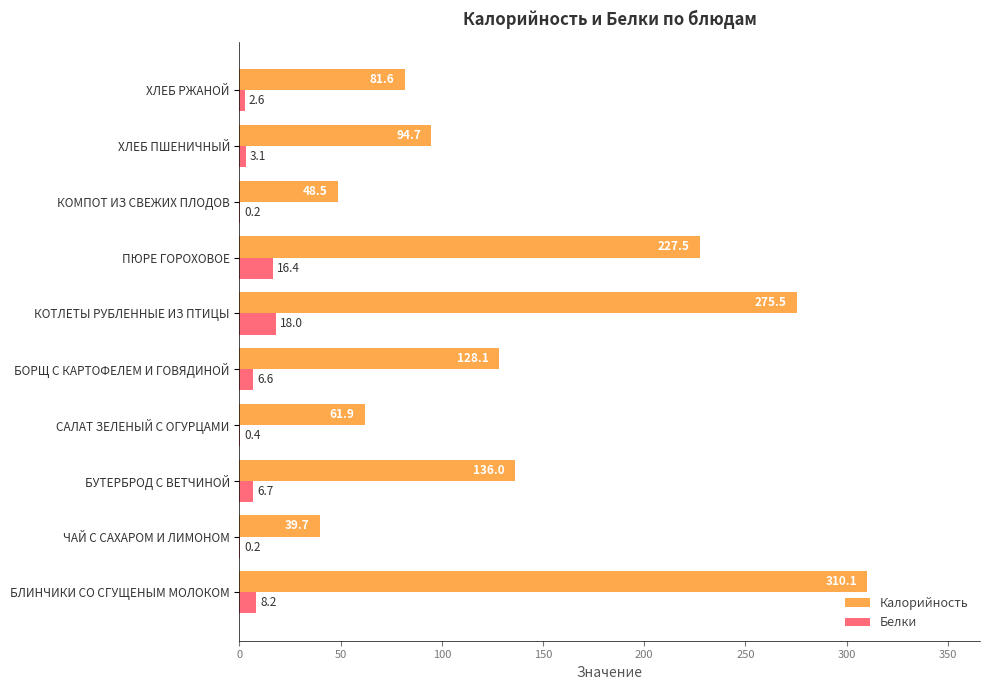

The value of Калорийность at КОТЛЕТЫ РУБЛЕННЫЕ ИЗ ПТИЦЫ is 397.8. True or false?

False